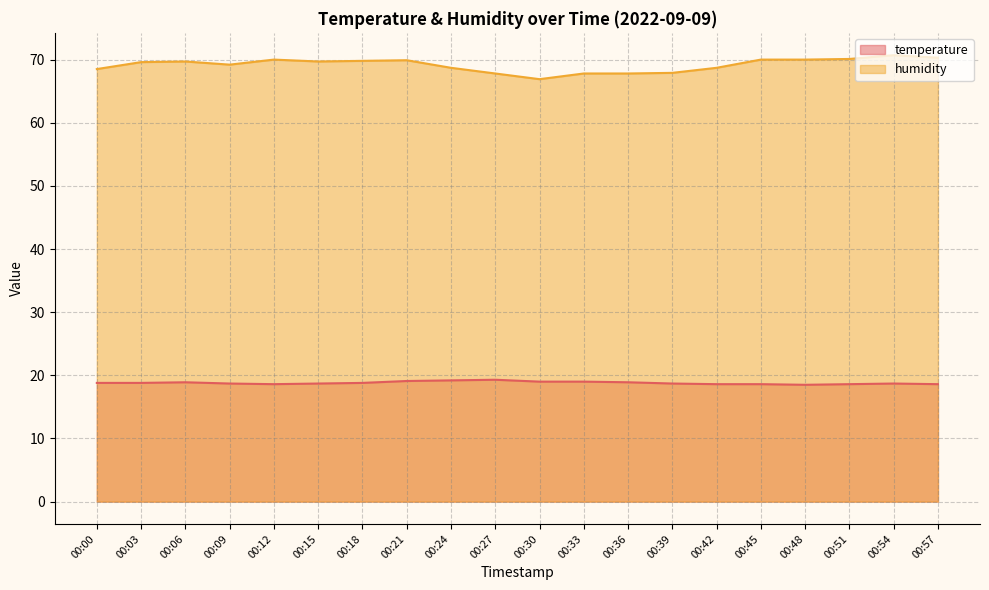

What is the difference between the maximum and second lowest values in the temperature series?

0.7